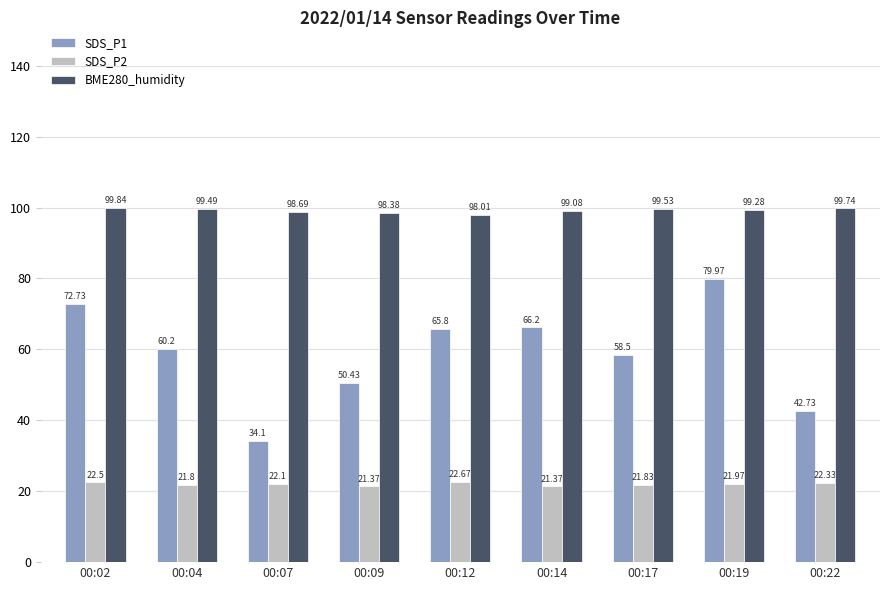

The SDS_P1 series shows 98.1 at 00:04. True or false?

False